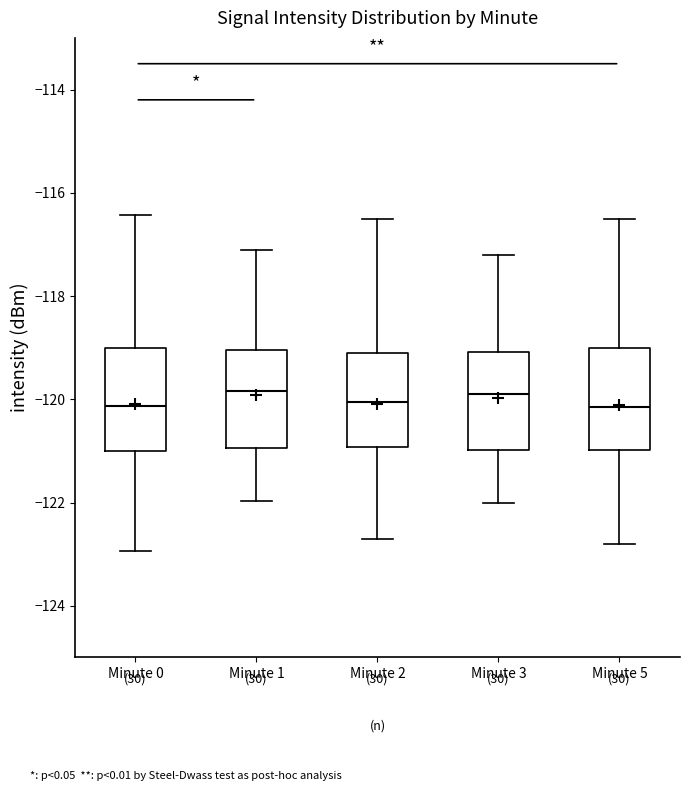

Where does the median line of the box for Minute 1 sit on the y-axis? The values are not printed on the chart, so give them approximately, as read against the axis.

-119.8